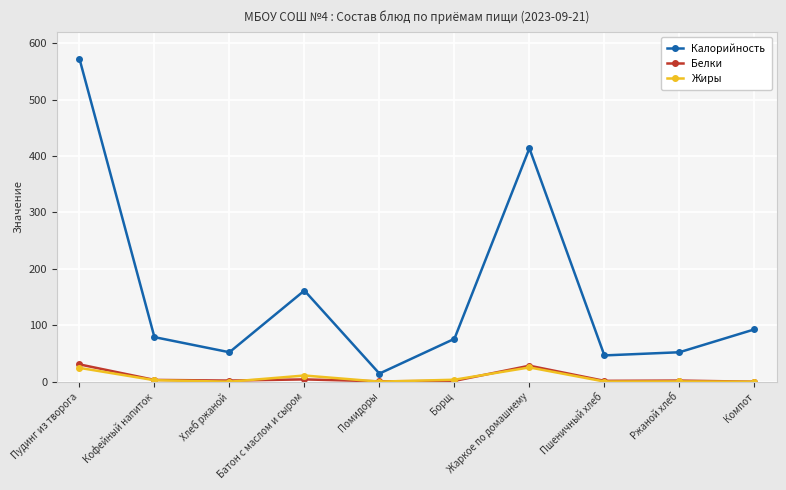

How many lines are shown in the chart?

3